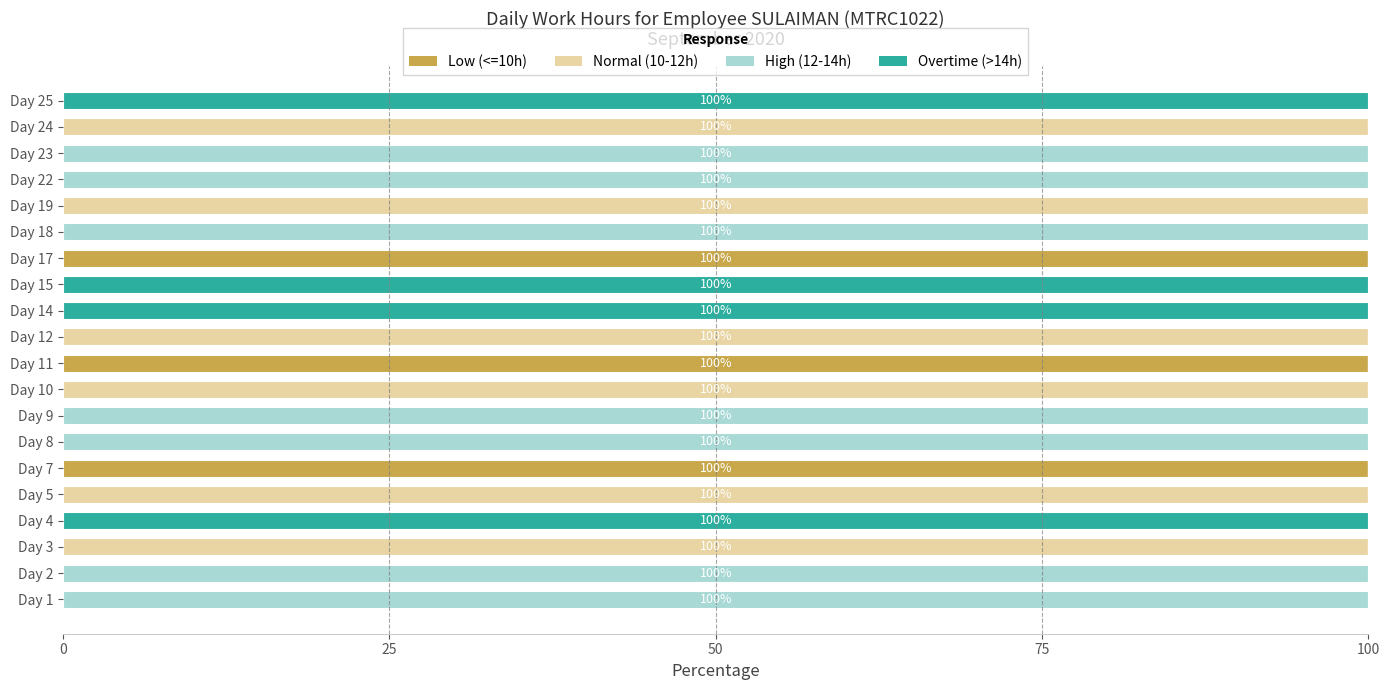

What is the total value across all series at Day 18?

100